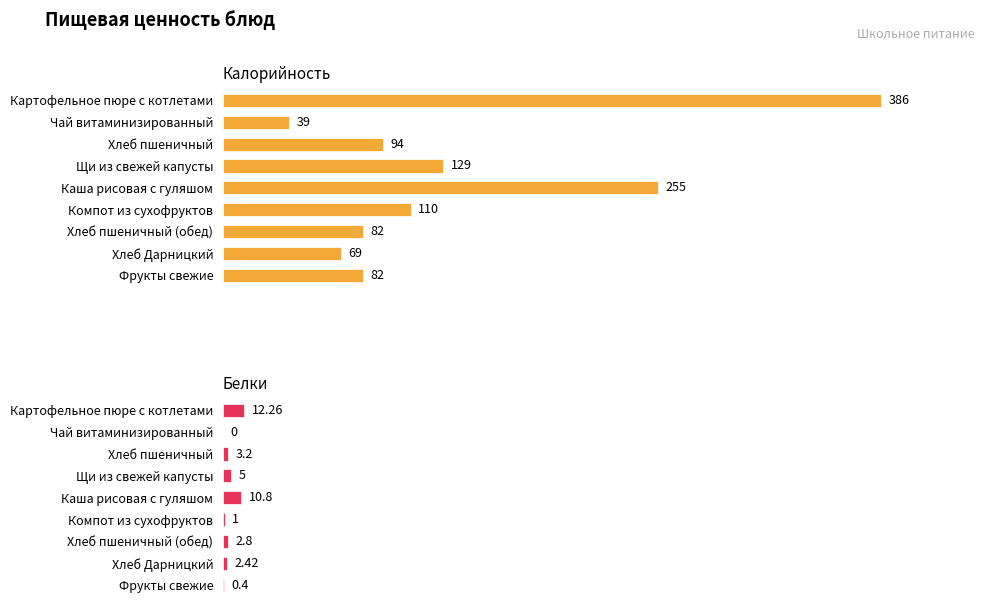

How many values in the Калорийность series exceed 94?

4